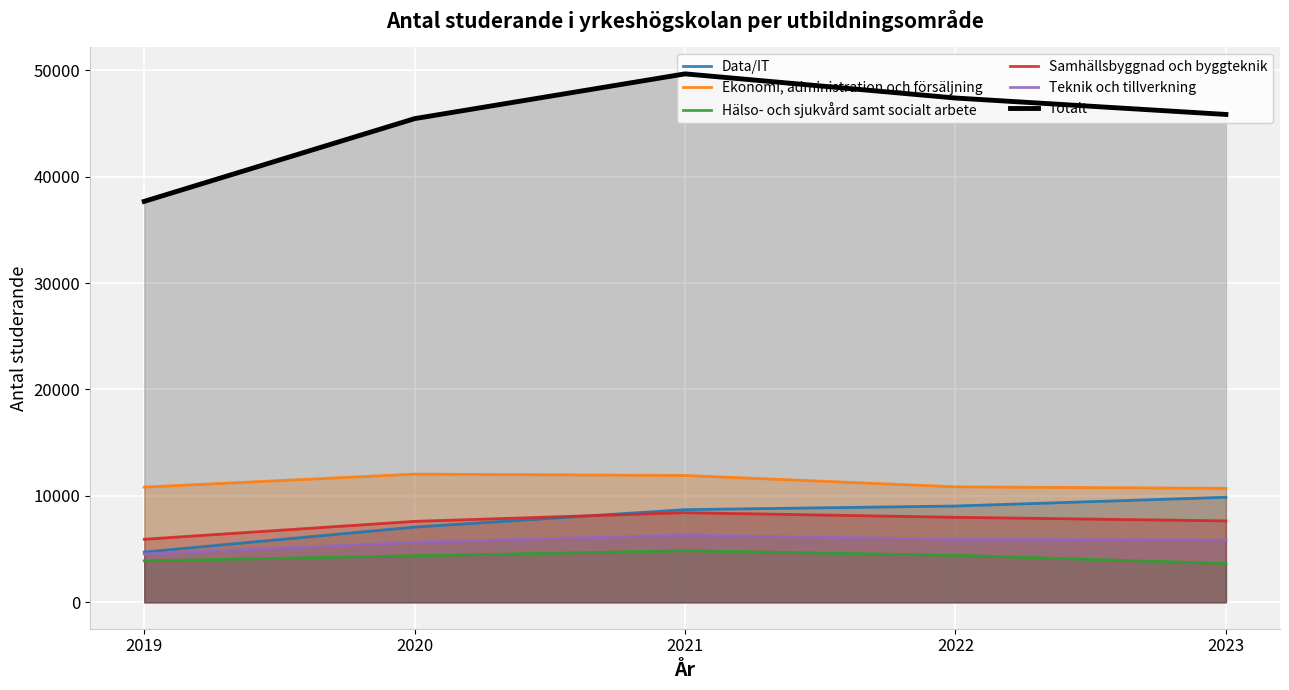

True or false: Data/IT has more than 2 points higher than both neighbors.

False